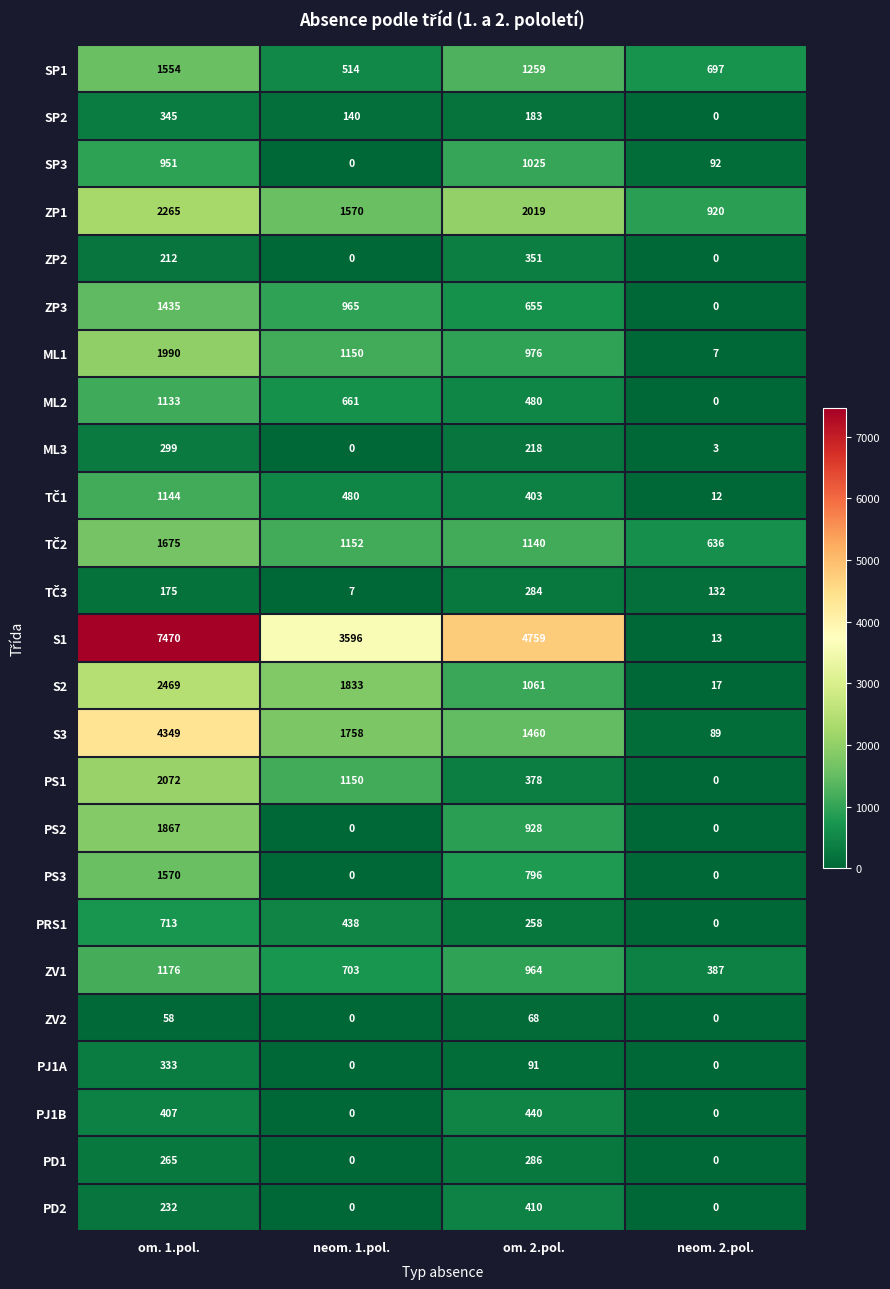

Which series changed the most between om. 1.pol. and om. 2.pol.?

S3